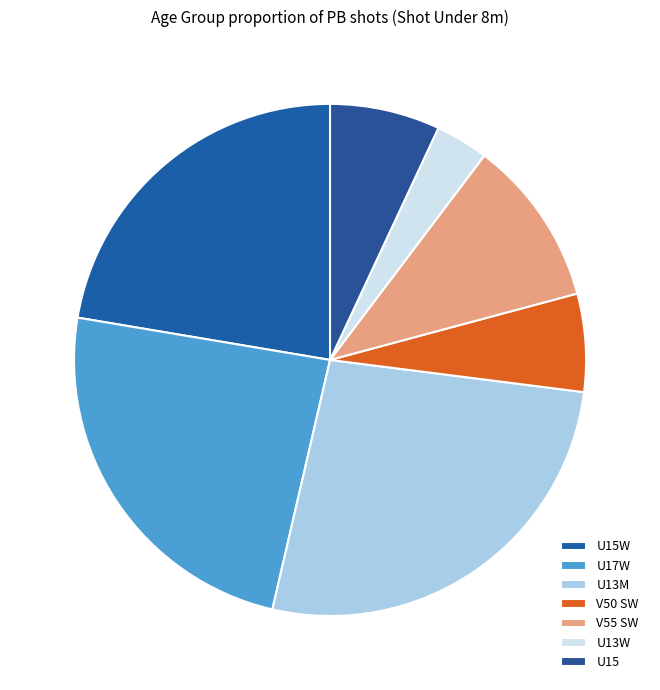

Rank the categories by value from lowest to highest.

U13W, V50 SW, U15, V55 SW, U15W, U17W, U13M